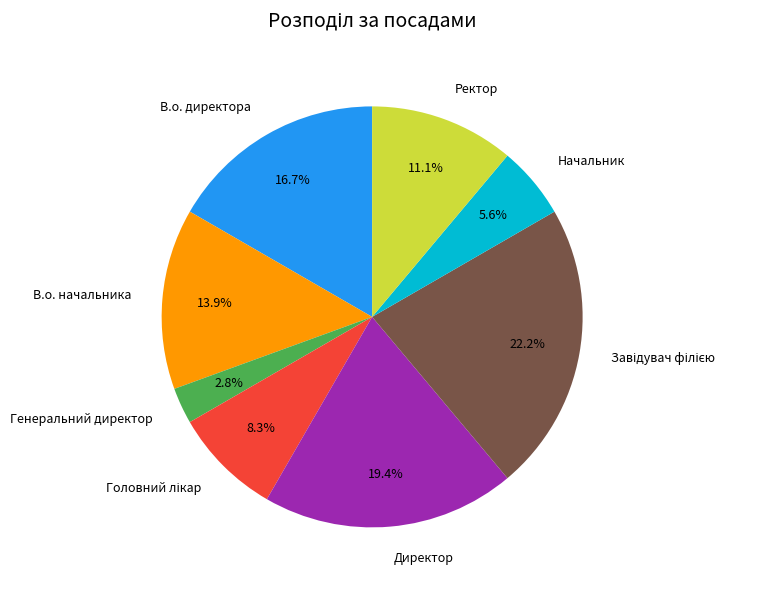

Which category has the smallest portion of the pie?

Генеральний директор